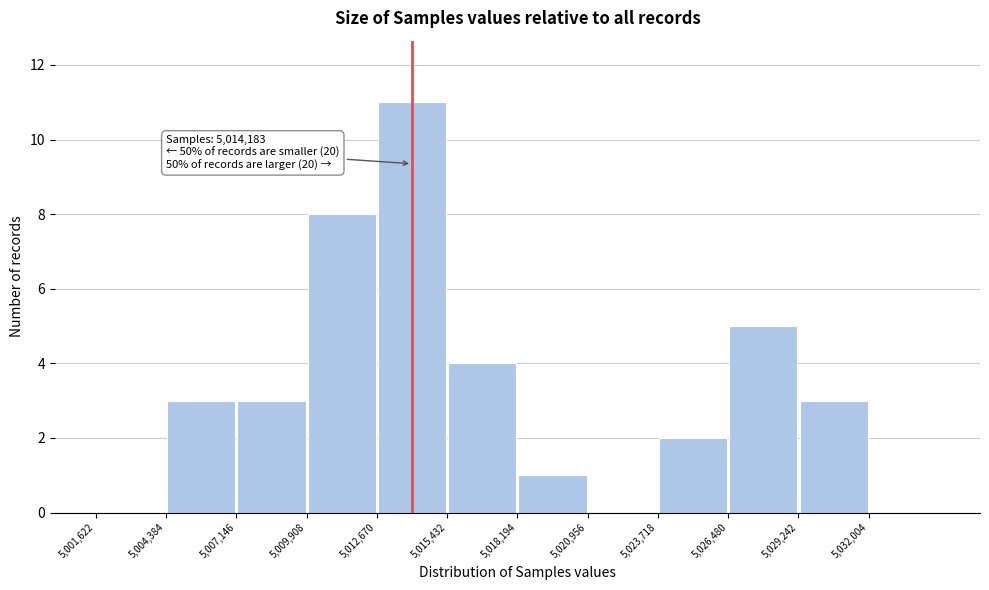

Over which range of the x-axis is the bar tallest?

5012500 to 5015500